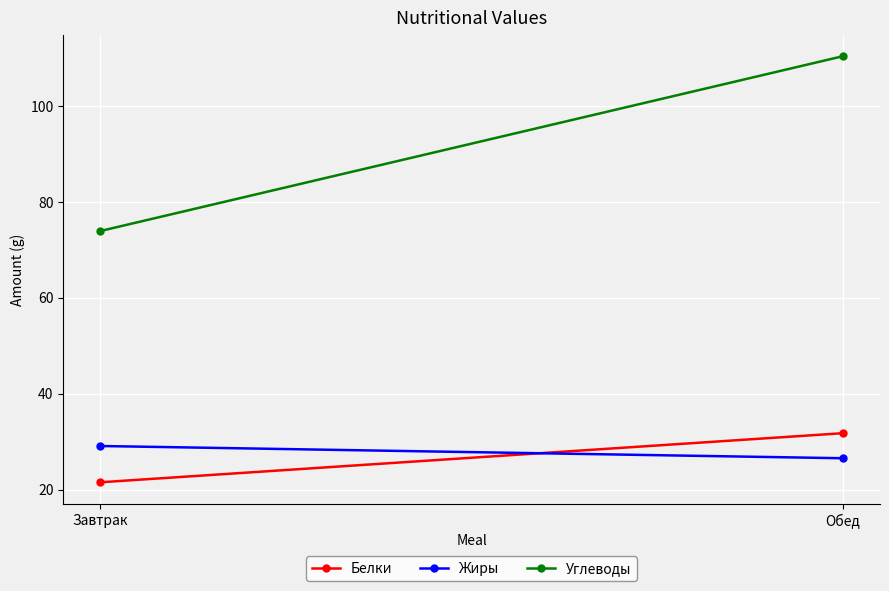

At which label does Жиры reach its minimum?

Обед